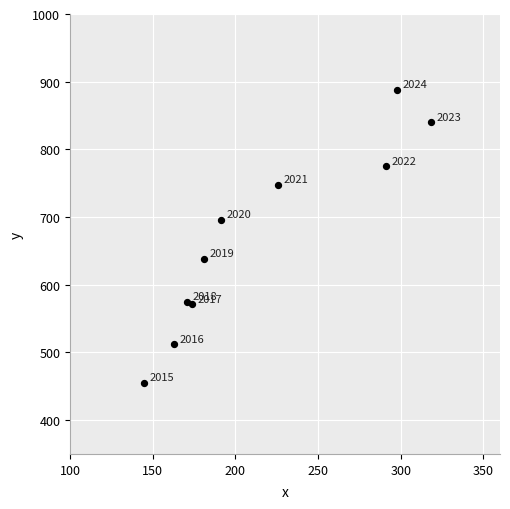

What is the range of X values (max minus min)?

173